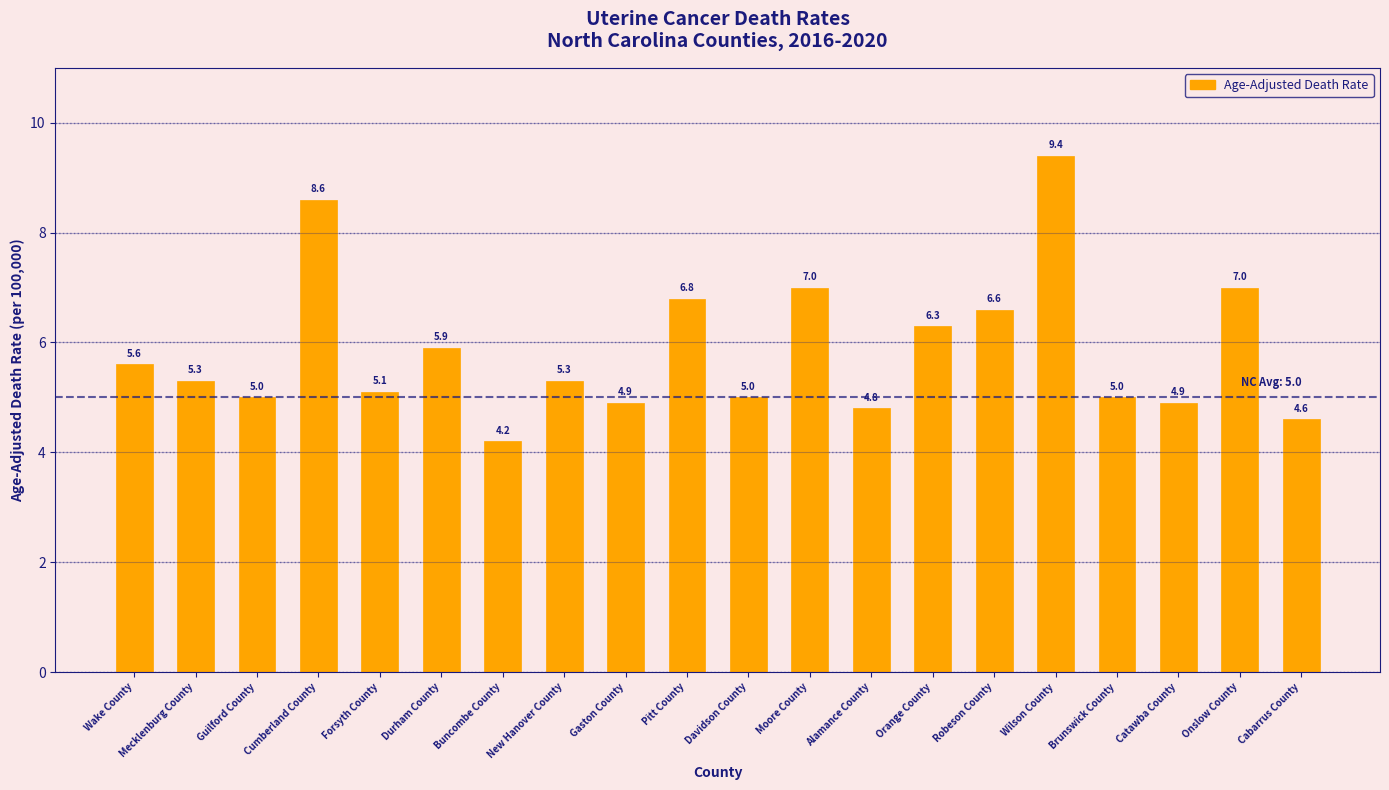

Which label corresponds to the largest value in the chart?

Wilson County